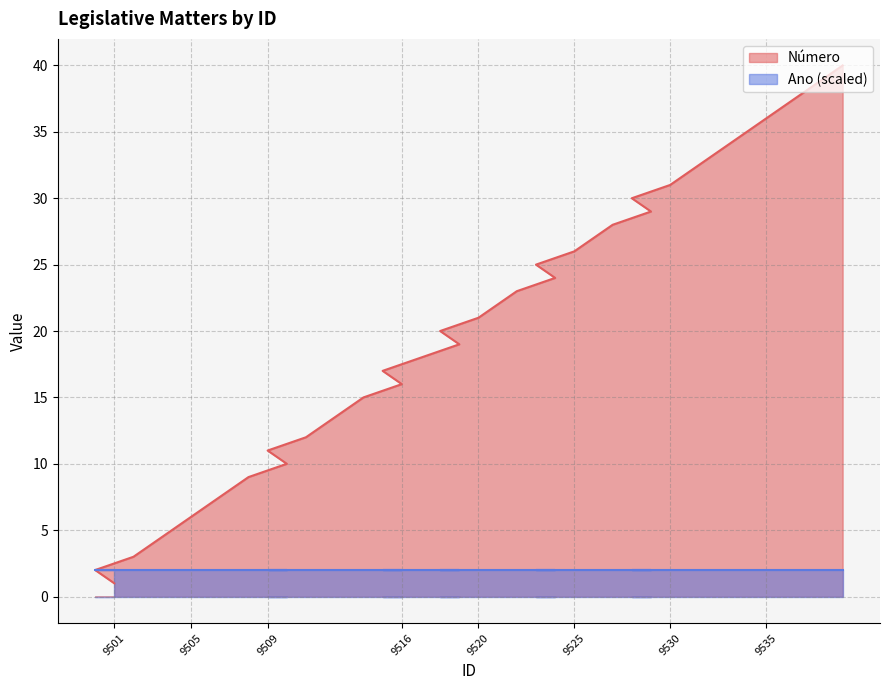

The chart shows a value of 37 at 9536. True or false?

True